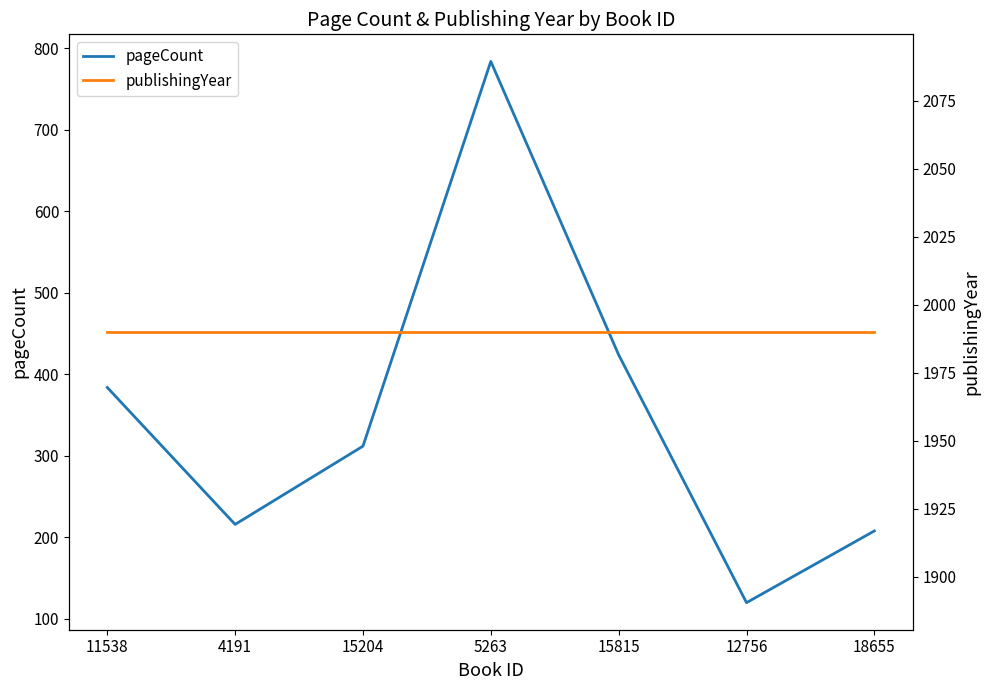

True or false: pageCount and publishingYear intersect in this chart.

False